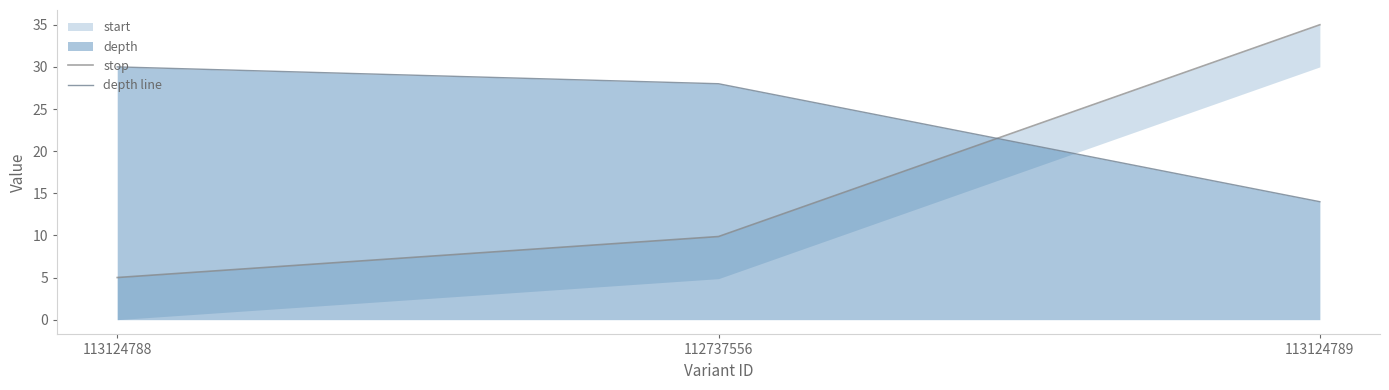

What is the label of the 1st point from the right?

113124789